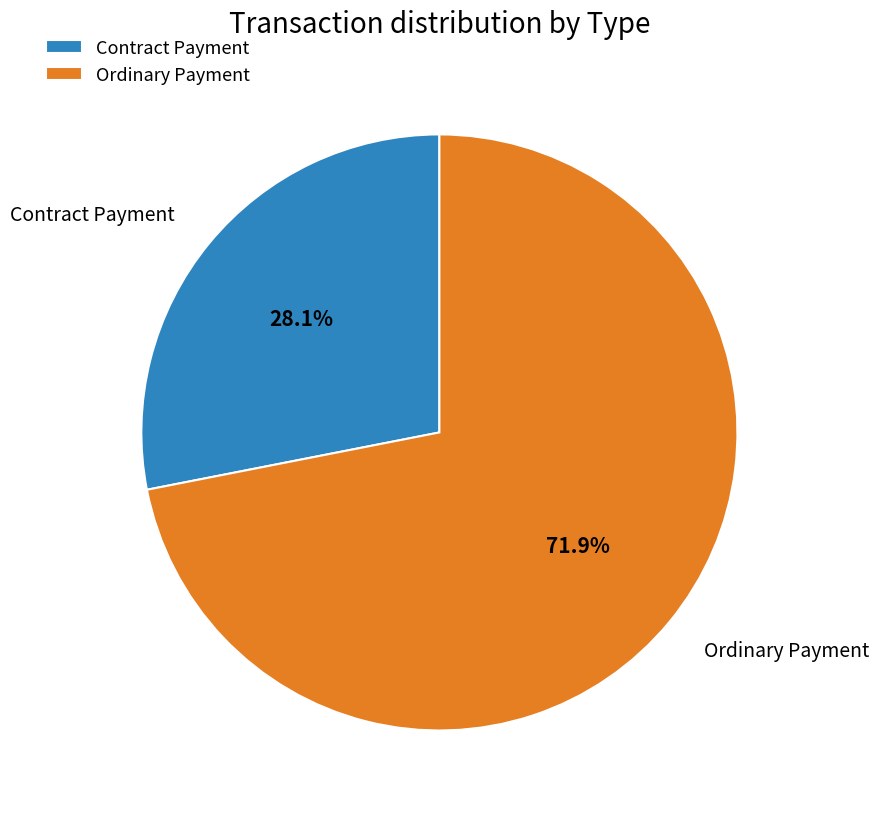

Approximately how many times larger is the value at Contract Payment compared to Ordinary Payment?

0.4